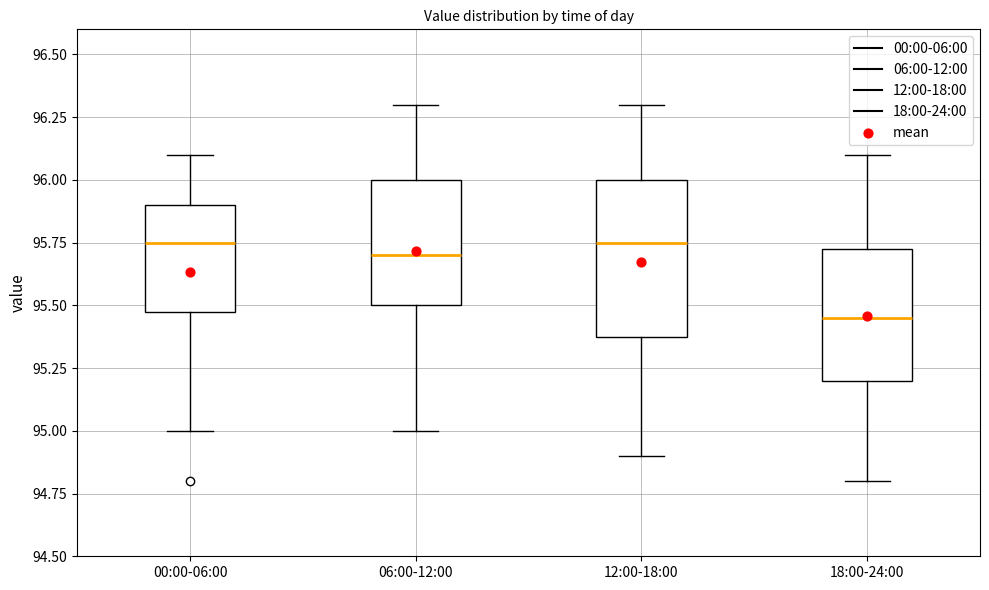

Which box is the tallest, from its lower edge to its upper edge?

12:00-18:00